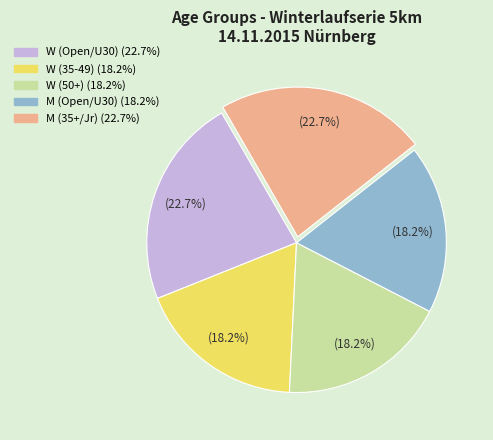

Is there a majority slice in this chart?

No